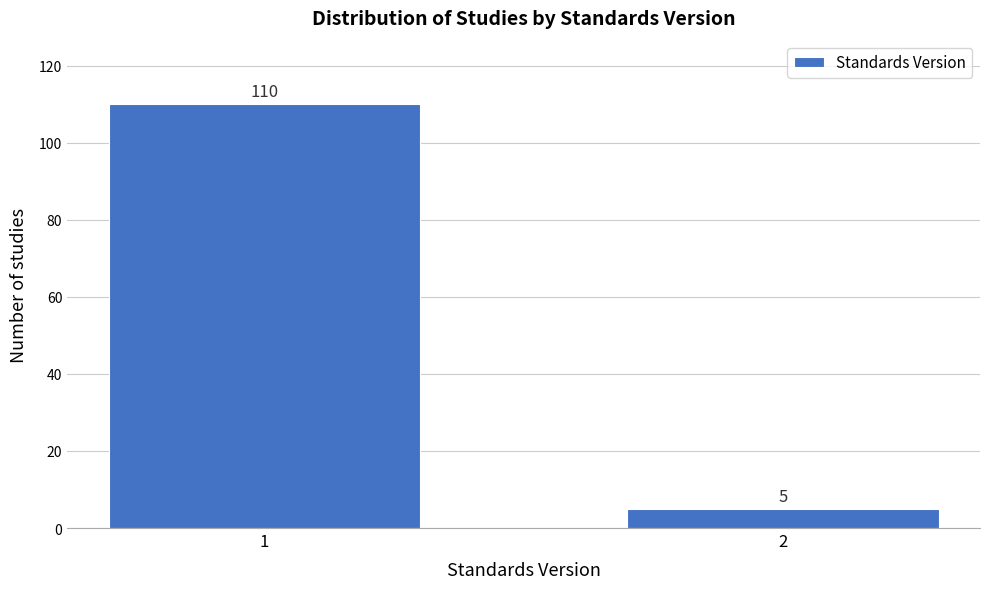

Reading left to right, list all the values displayed in this chart.

110	5